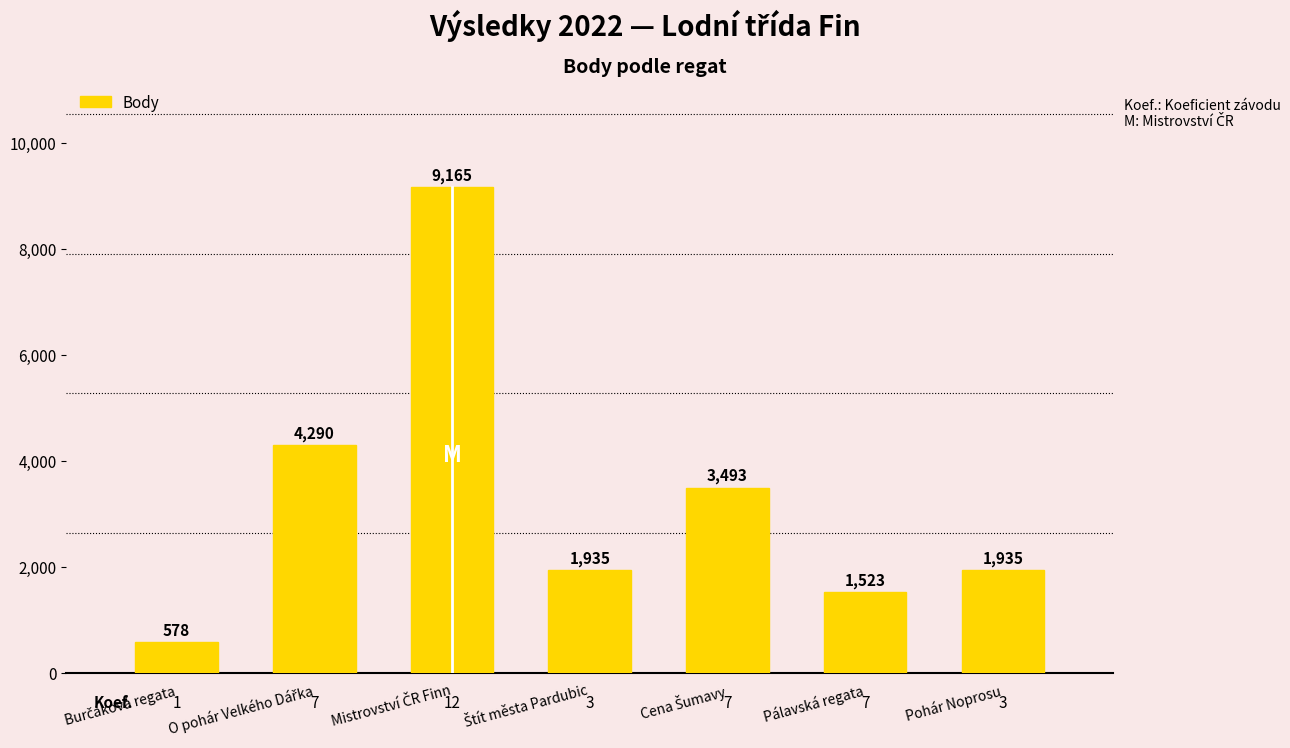

What value does the data have at Pohár Noprosu, to the nearest 10?

1940